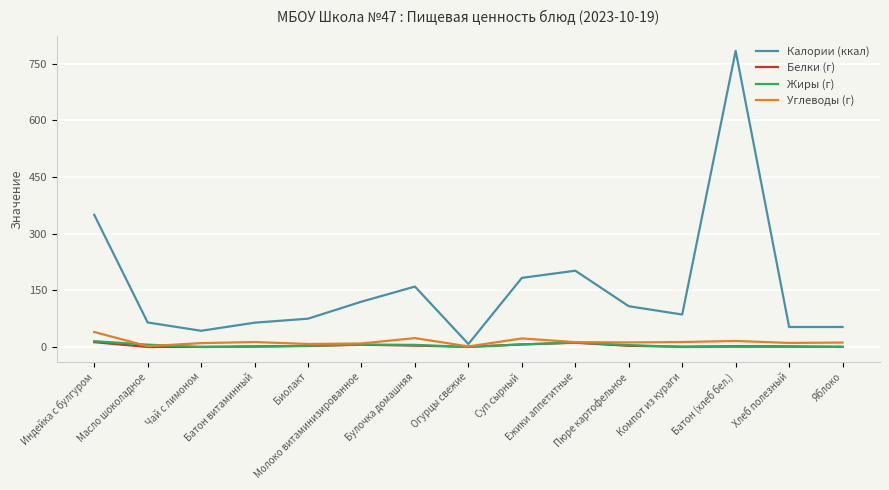

True or false: Жиры (г) and Калории (ккал) cross at least once.

False